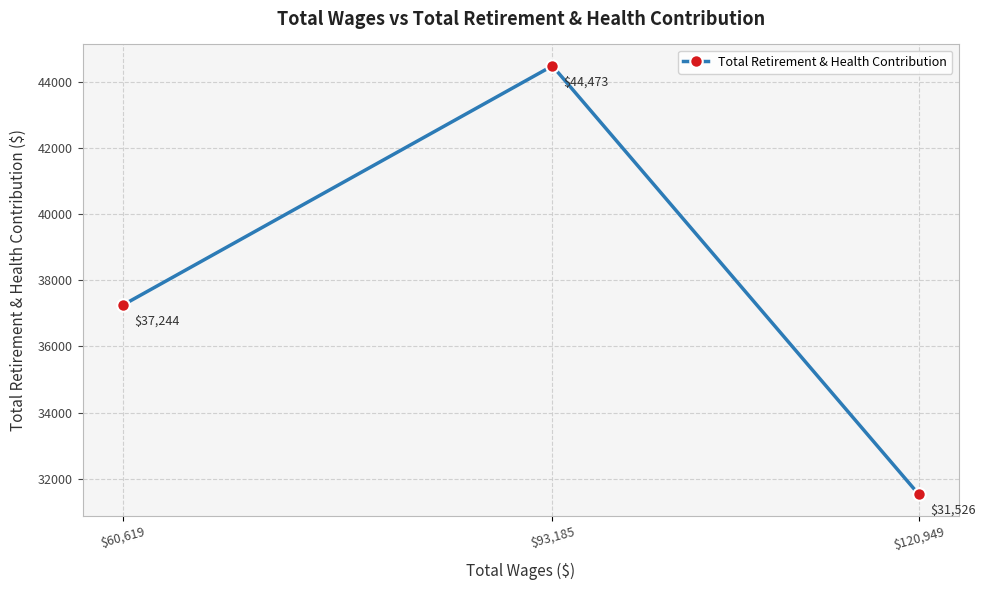

What position from the right is $120,949?

1